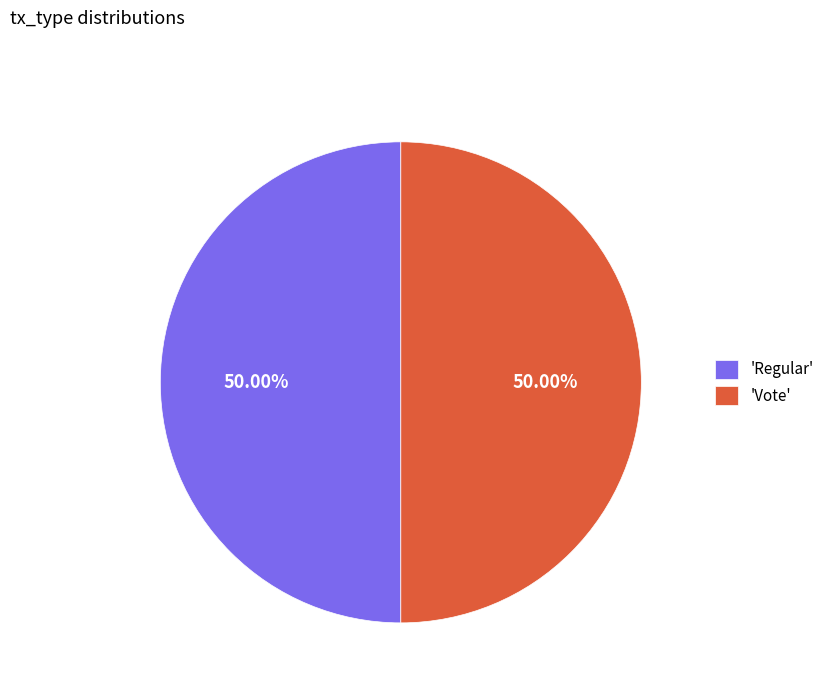

To the nearest percent, what is the difference between the largest and smallest slice percentages?

0%